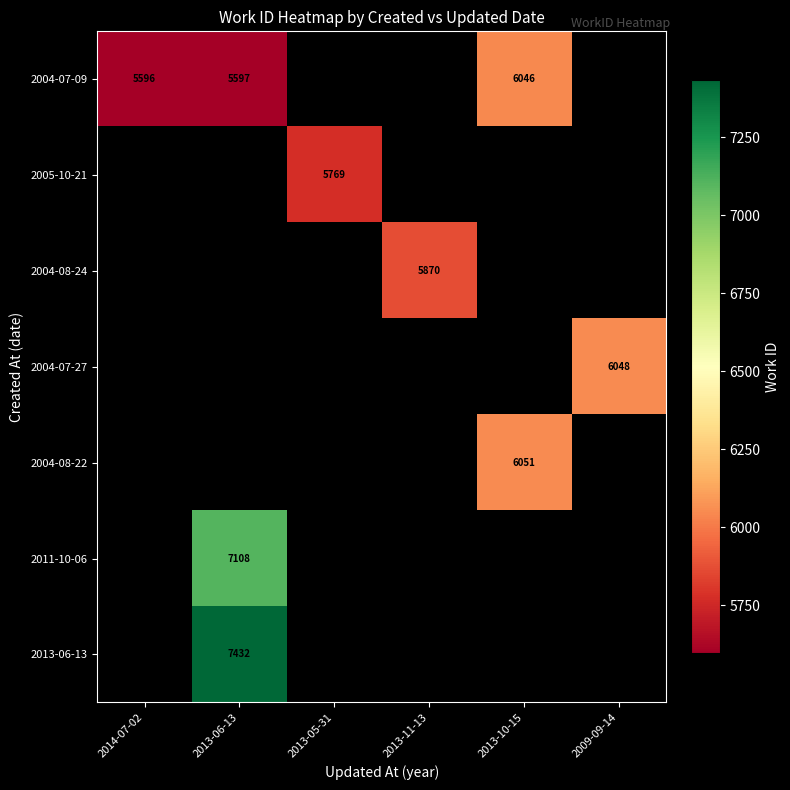

True or false: 2004-07-27 has a value of 4152.7 at 2009-09-14.

False